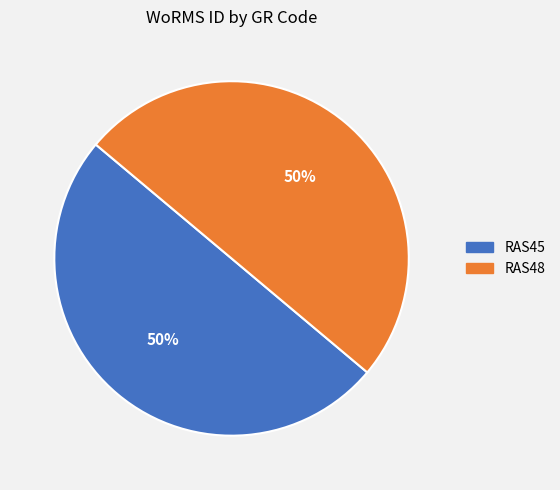

What is the ratio of the value at RAS48 to the value at RAS45?

1.0